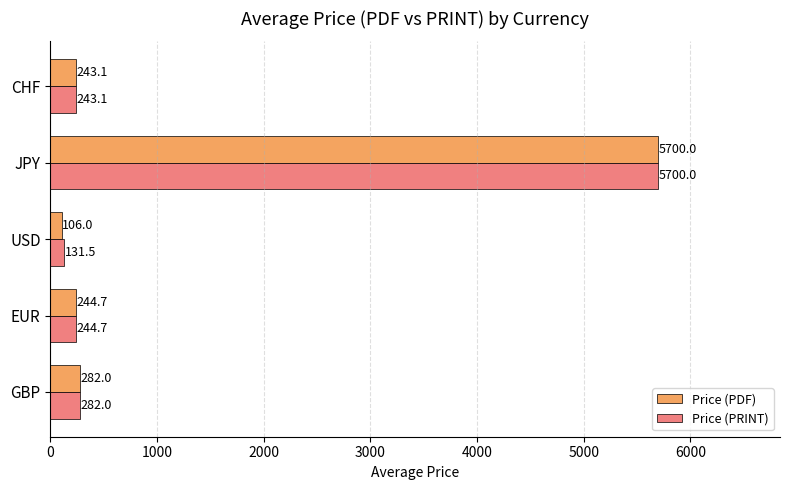

Which series has the widest spread of values?

Price (PDF)